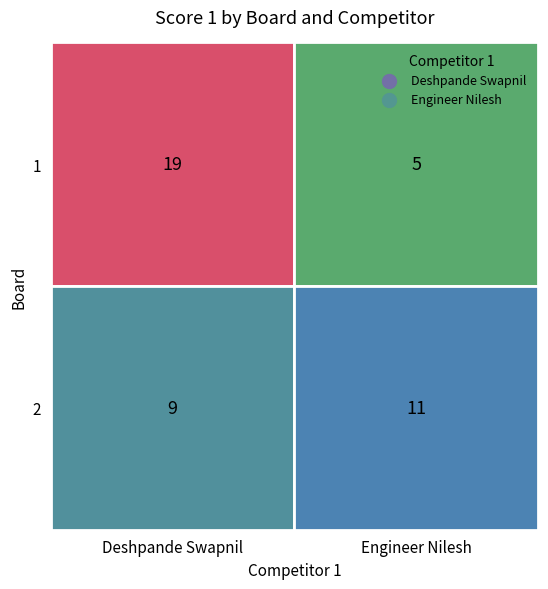

Is the value of 1 at 1 greater than the value of 2 at 1?

Yes